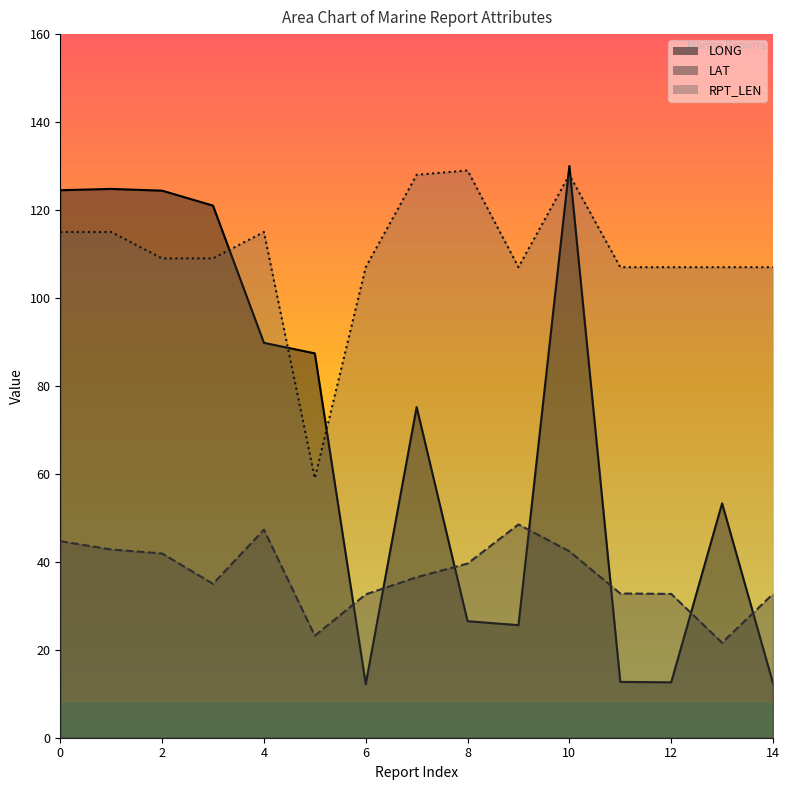

What is the average value of the LAT line series?

37.0